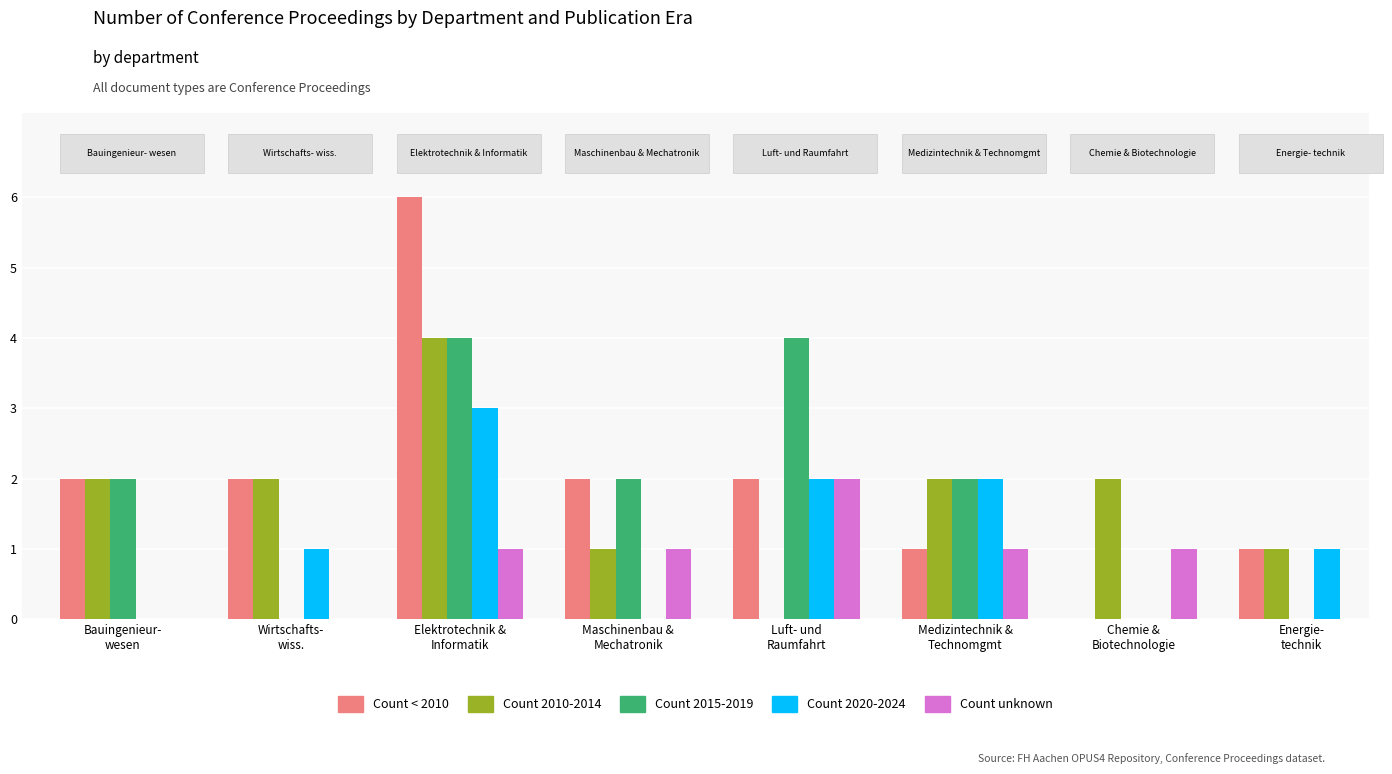

What is the sum of all Count 2010-2014 values?

14